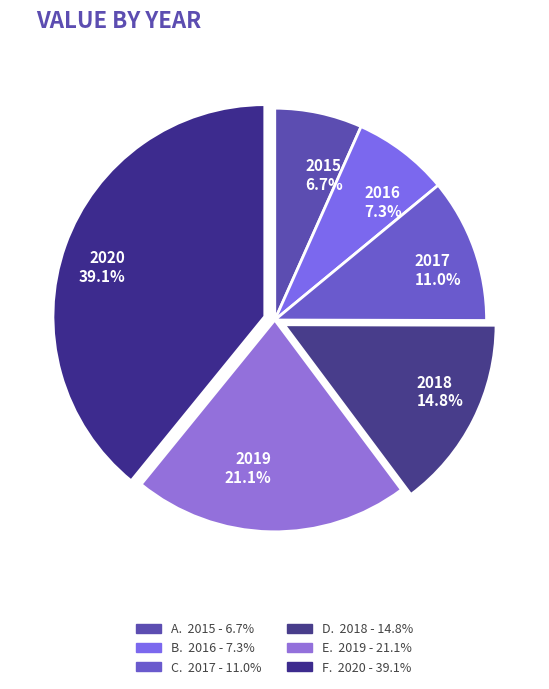

What is the total percentage of 2016 and 2015?

14.0%